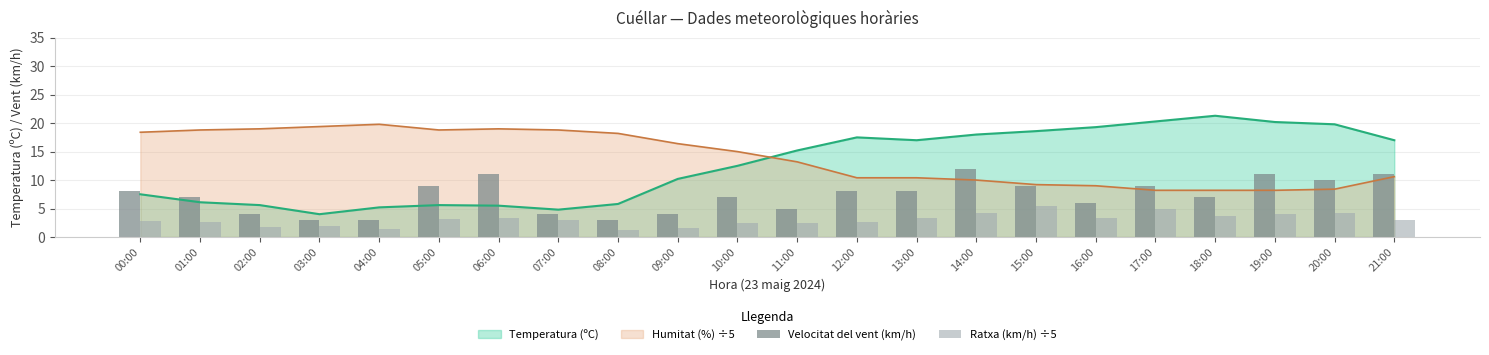

What is the average value of the Ratxa (km/h) ÷5 series?

3.0